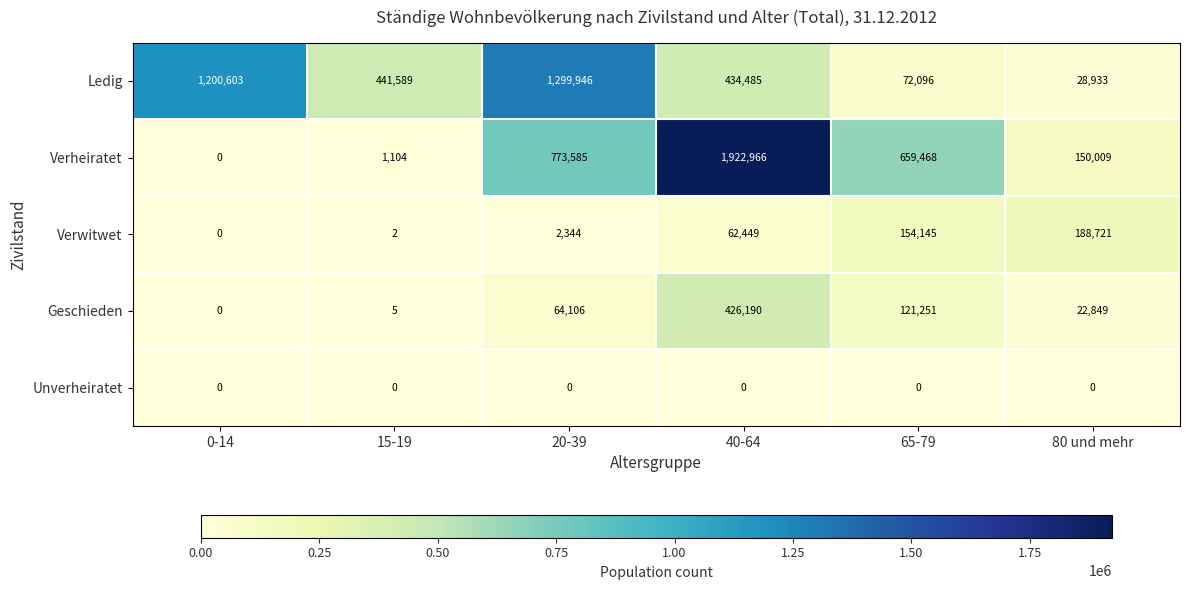

Reading left to right, list all the values displayed in this chart.

Ledig: 1200603	441589	1299946	434485	72096	28933
Verheiratet: 0	1104	773585	1922966	659468	150009
Verwitwet: 0	2	2344	62449	154145	188721
Geschieden: 0	5	64106	426190	121251	22849
Unverheiratet: 0	0	0	0	0	0